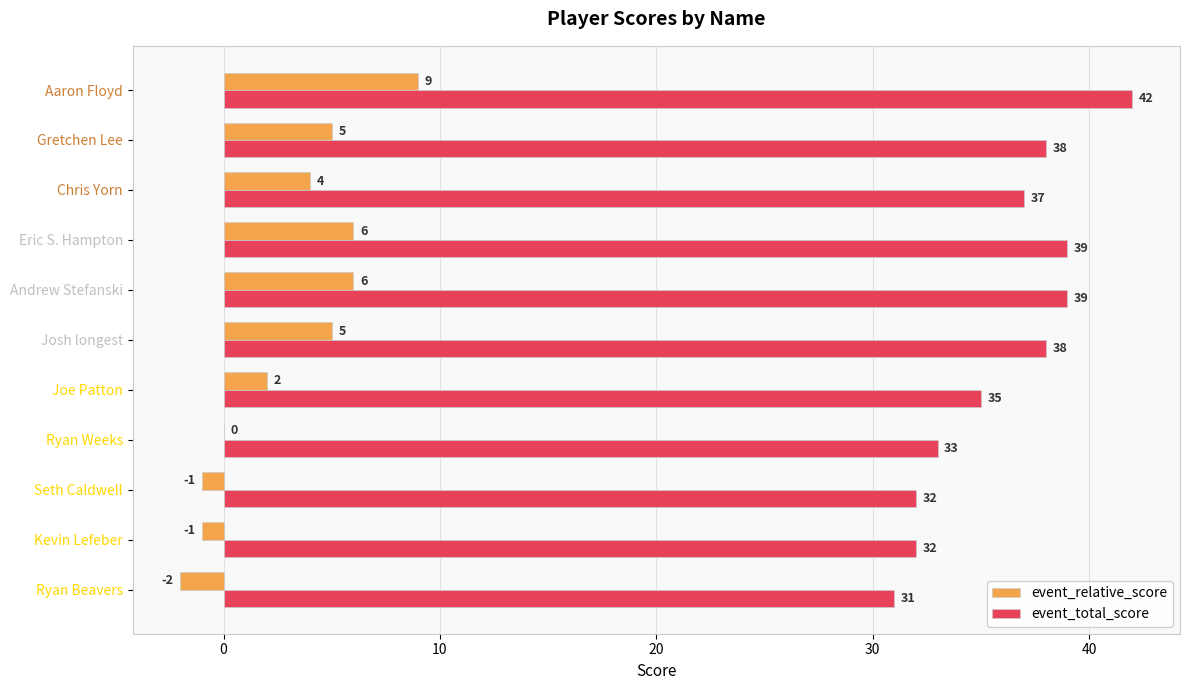

Which category has the highest value in the event_relative_score series?

Aaron Floyd